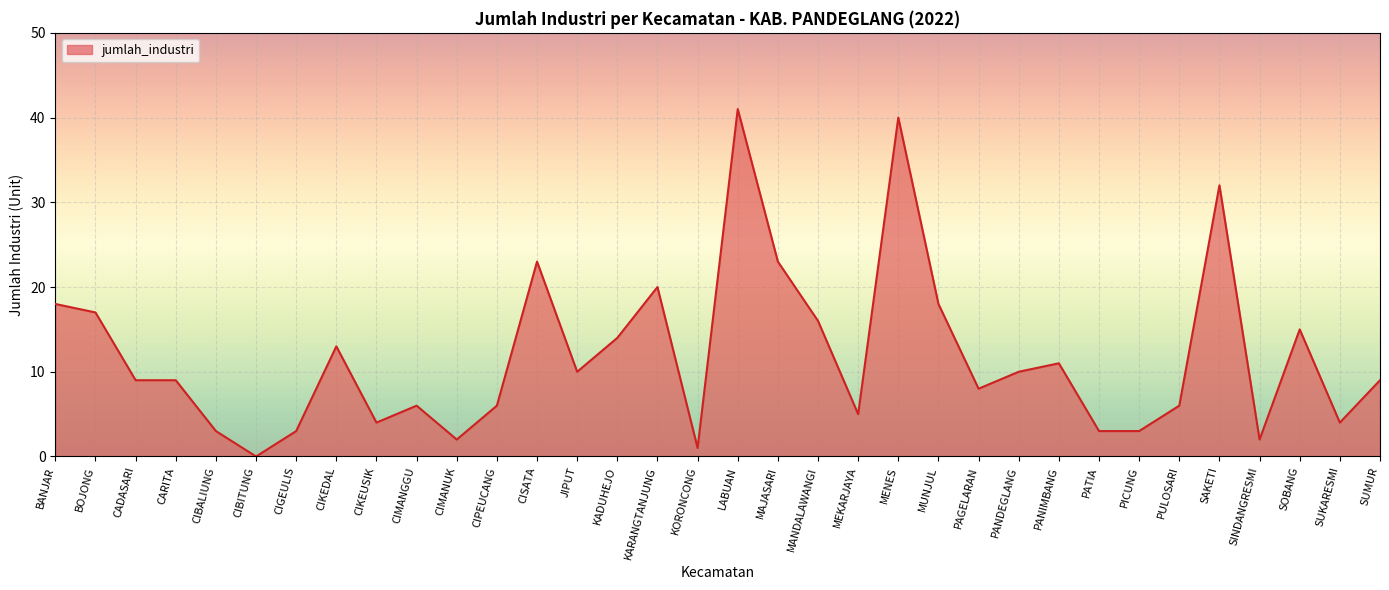

Which label corresponds to the largest value in the chart?

LABUAN